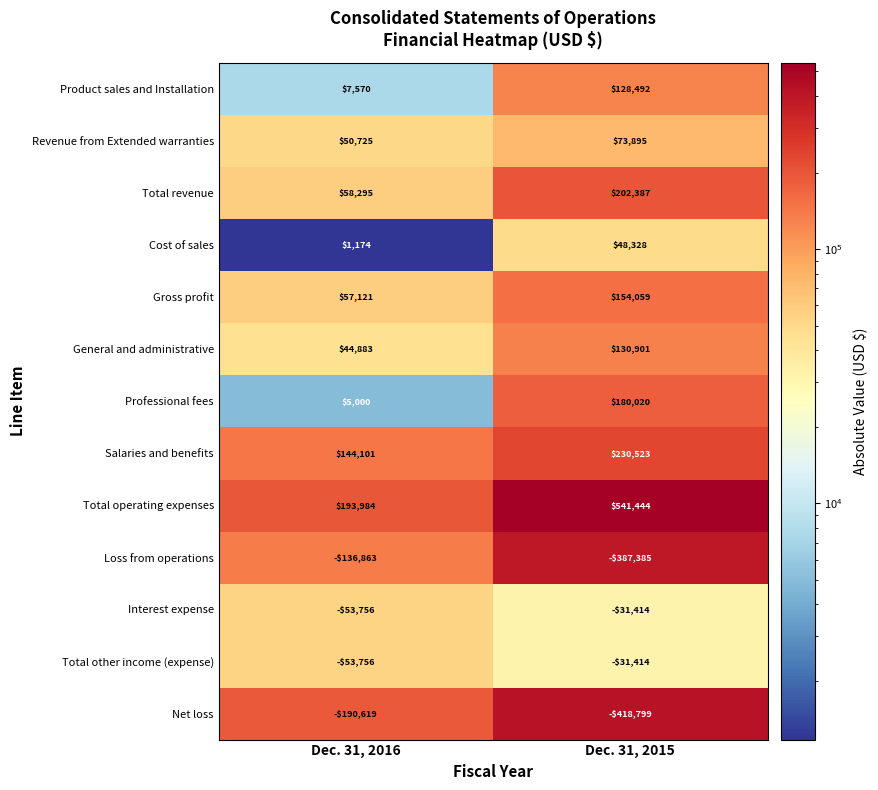

What is the difference between the maximum and minimum values in the Interest expense series?

22342